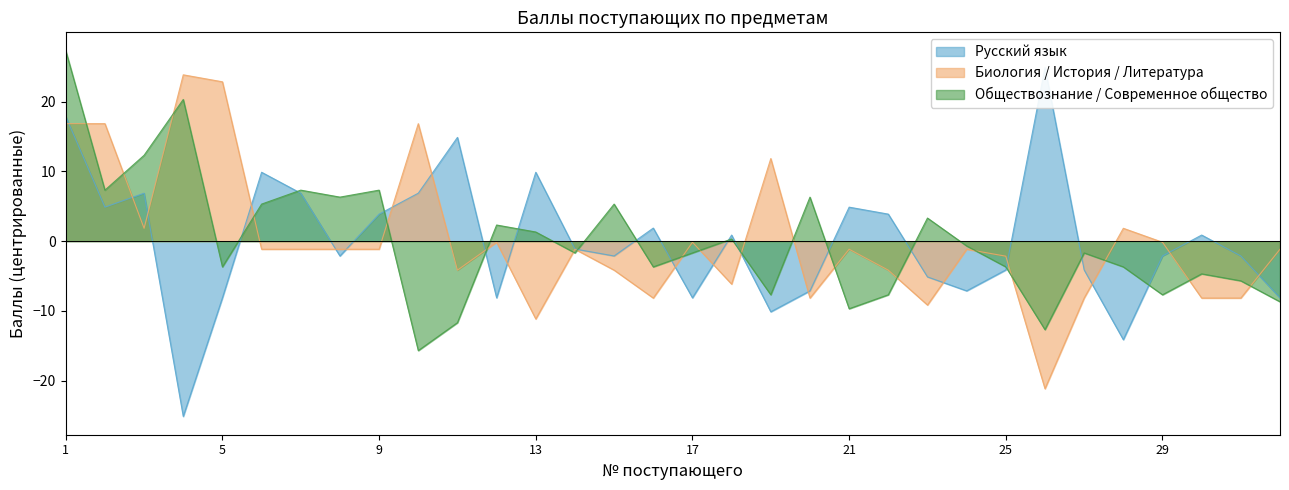

Rank the series at 14 from lowest to highest value.

Обществознание / Современное общество, Биология / История / Литература, Русский язык